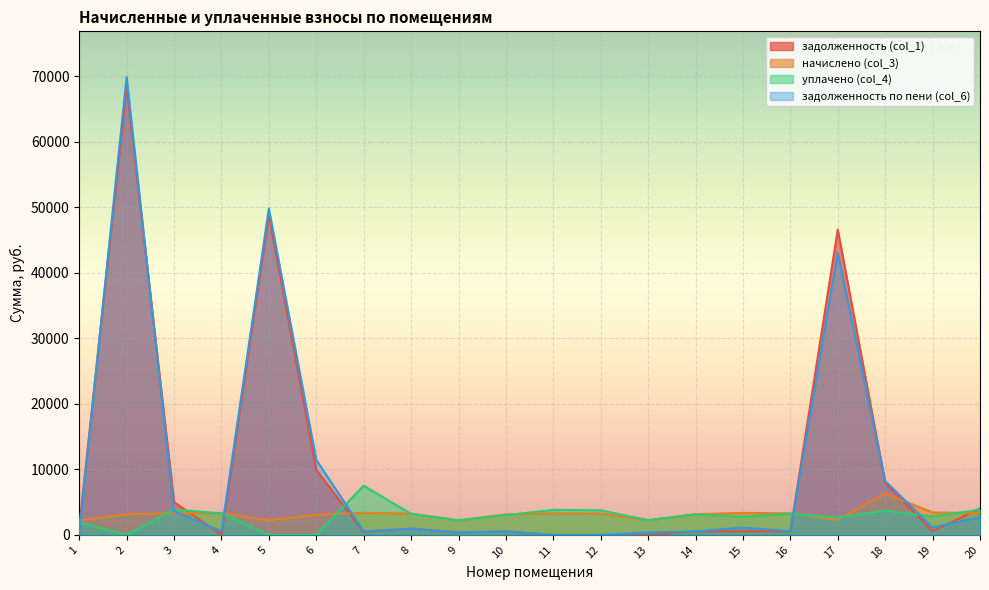

How many intersections are there between начислено (col_3) and задолженность (col_1)?

7